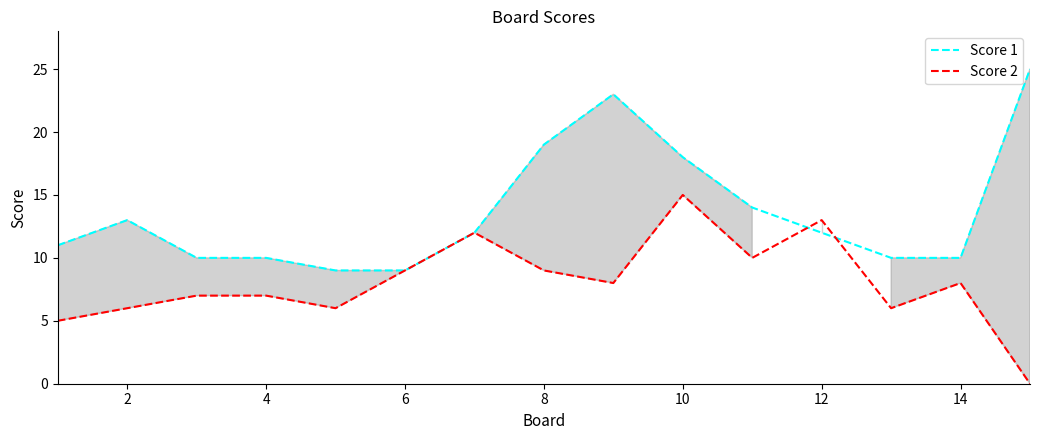

How many lines are shown in the chart?

2